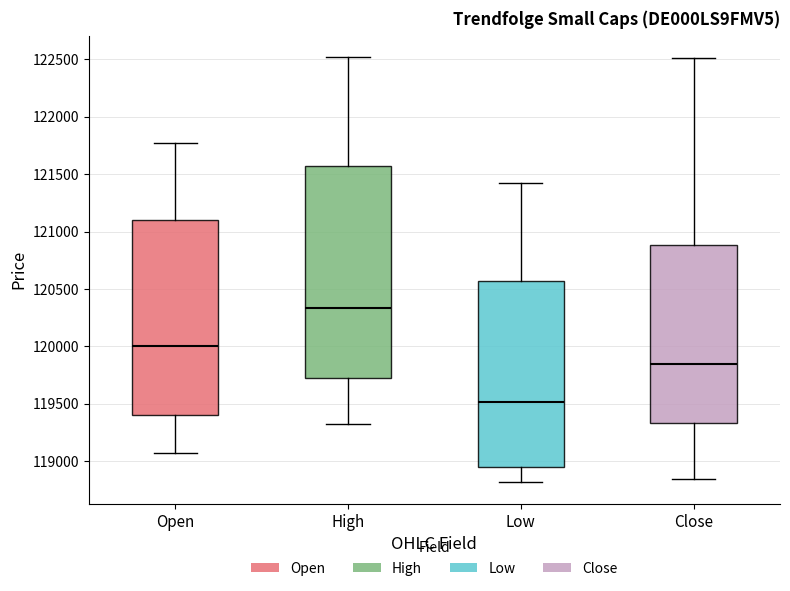

Where is the lower edge of the box for Low on the y-axis? The values are not printed on the chart, so give them approximately, as read against the axis.

118950